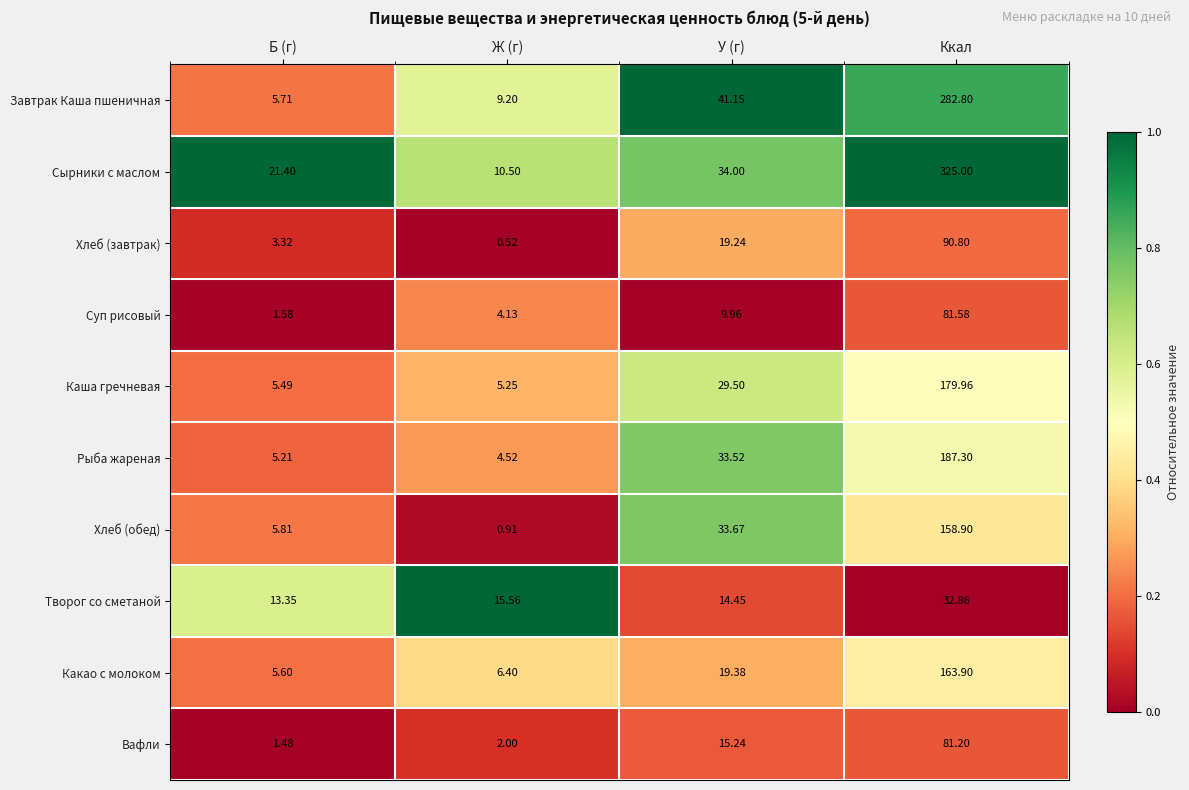

Between Ж (г) and Ккал, which series saw the biggest shift?

Сырники с маслом